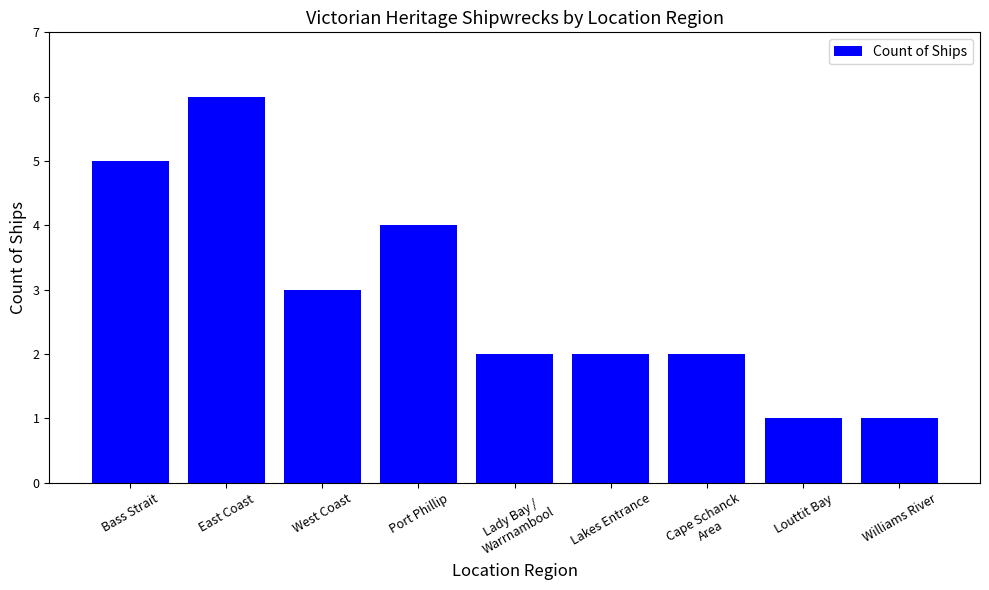

Is it true that the value at East Coast is 6?

True